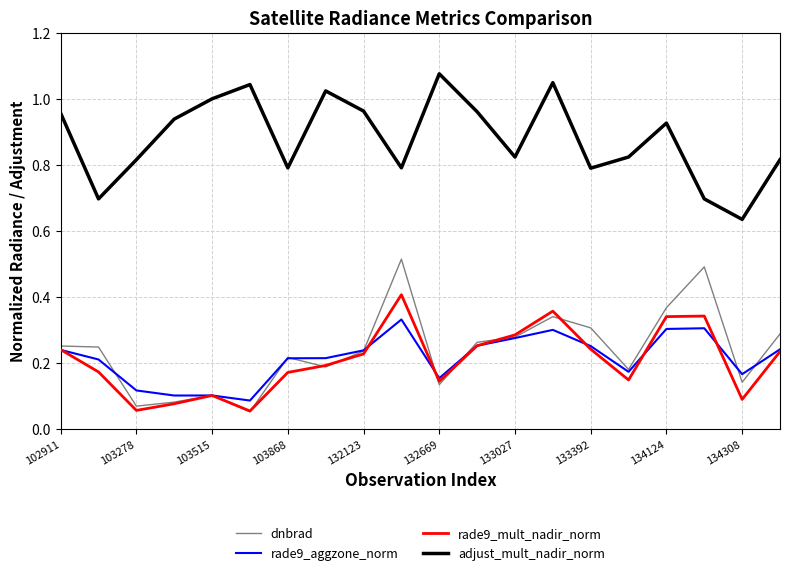

Which series has the widest spread of values?

dnbrad